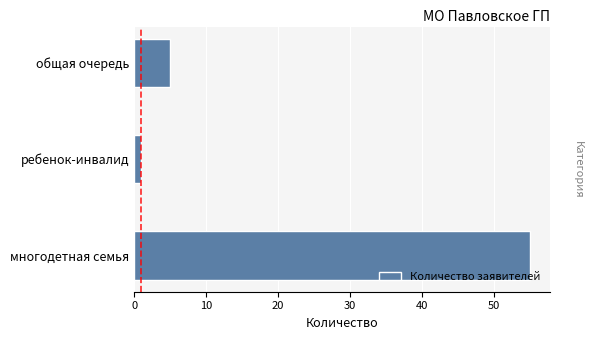

Are the bars grouped side by side (vs. stacked)?

No